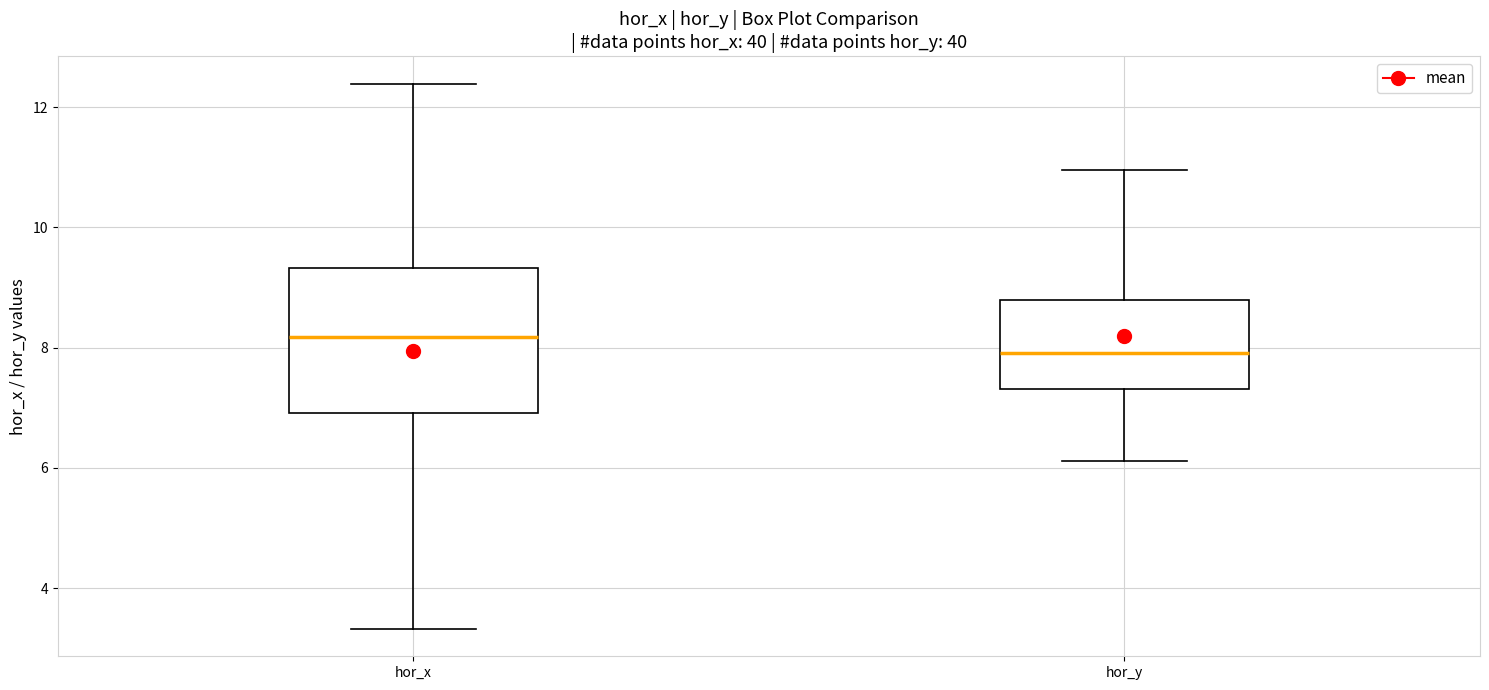

Comparing the boxes themselves (not the whiskers), which one is the tallest?

hor_x